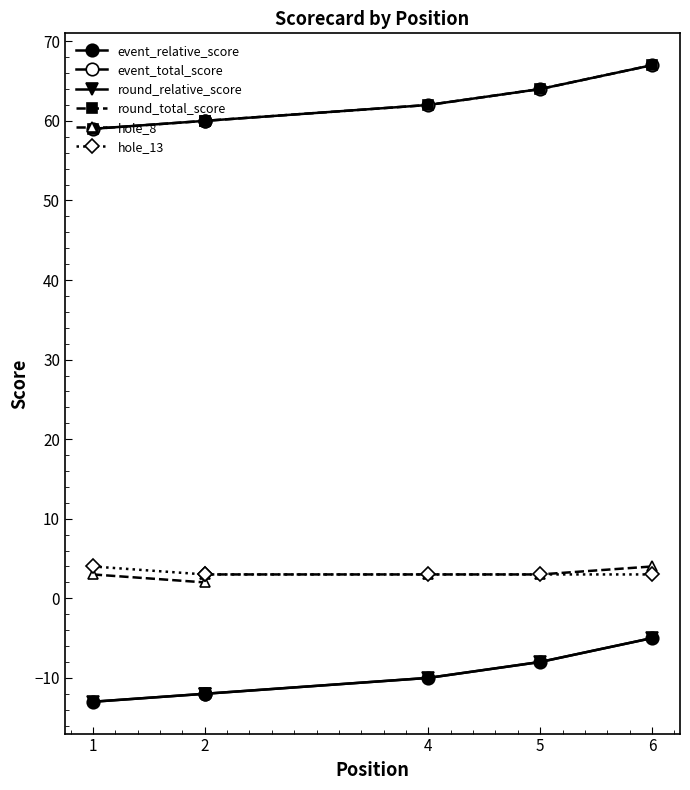

The value of hole_13 at 4 is 2. True or false?

False